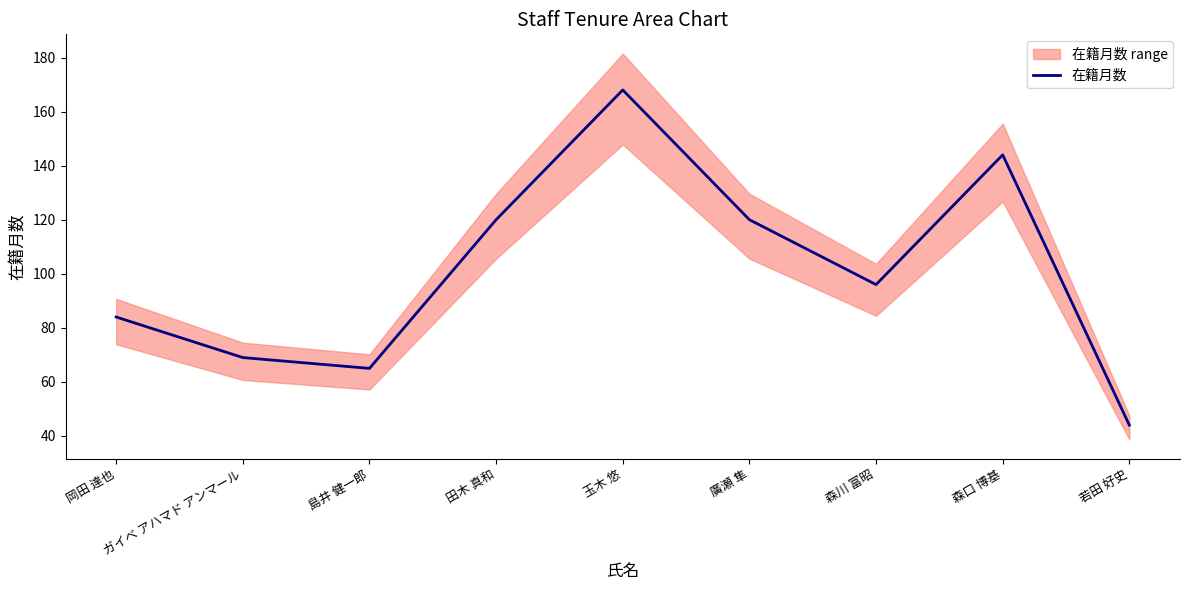

What is the difference between the maximum and second lowest values?

103